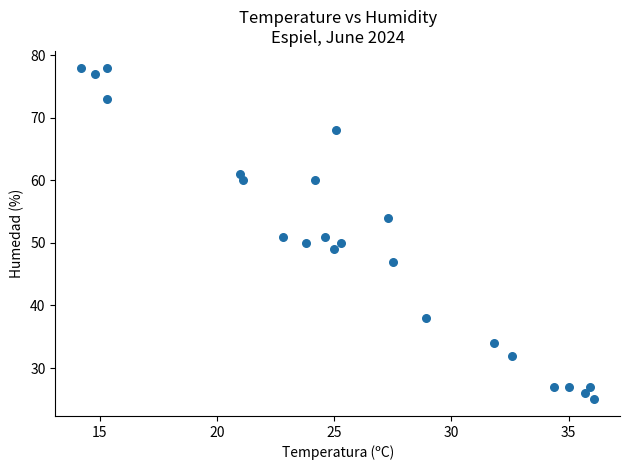

What is the range of Y values (max minus min)?

53